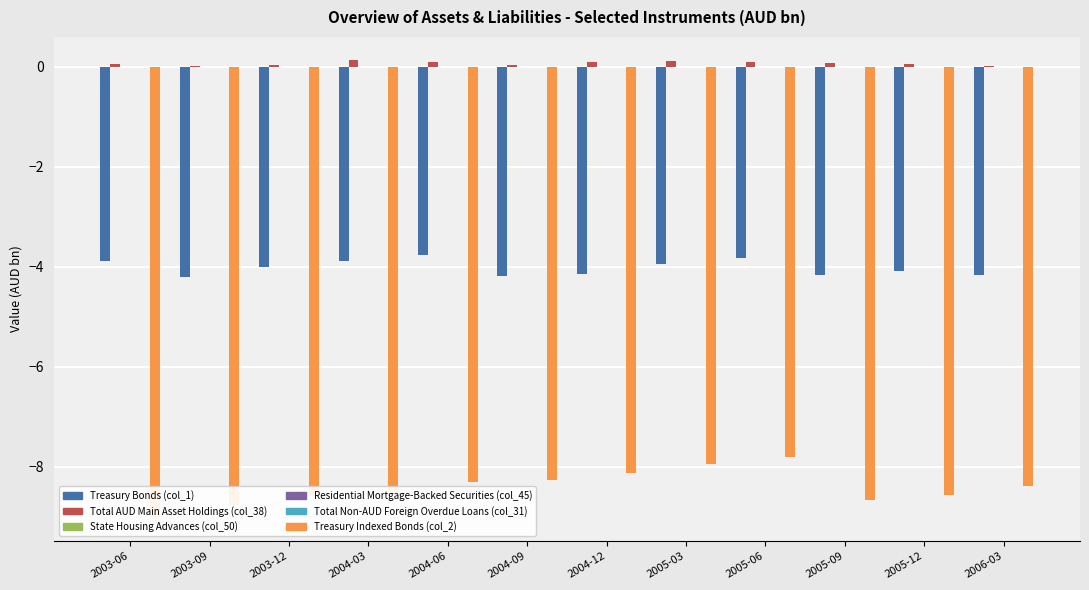

What is the label of the 1st bar from the right?

2006-03